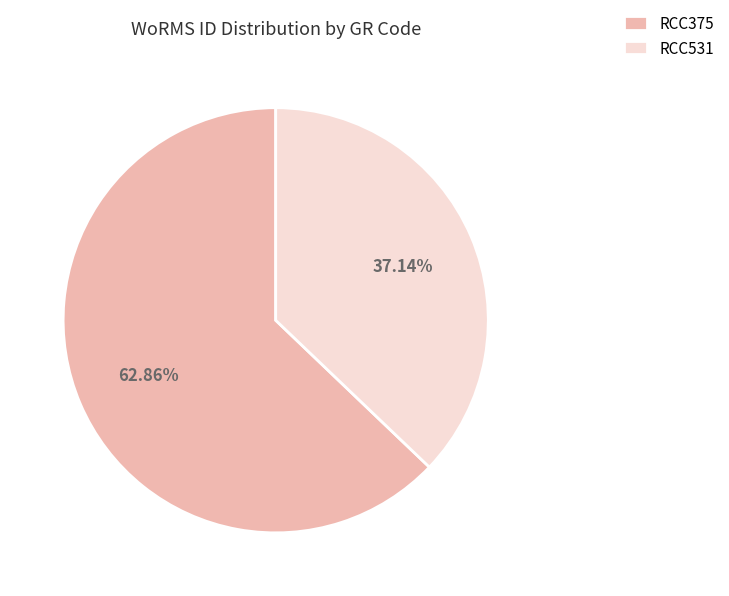

Which slice is the largest?

RCC375